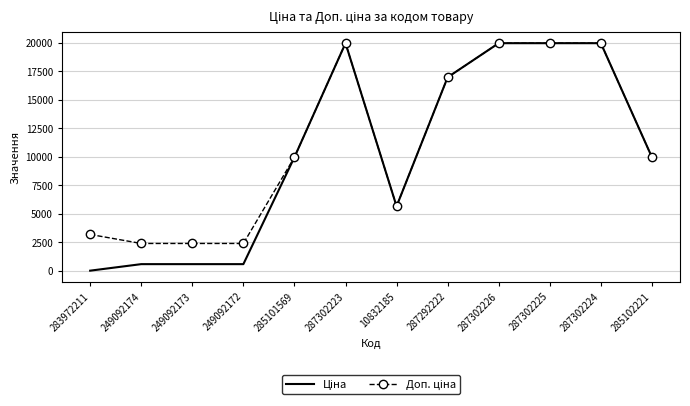

What is the total value across all series at 285102221?

19950.0